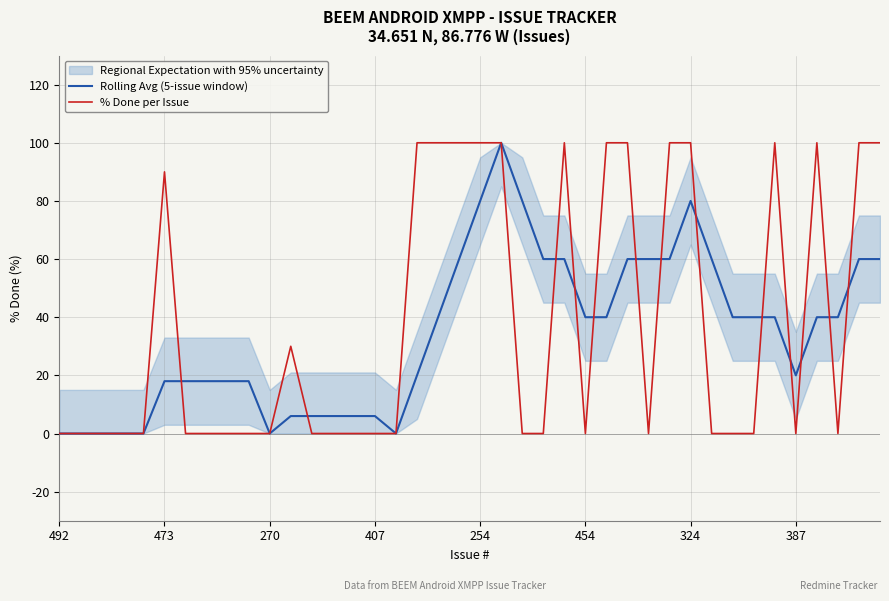

How many data points in Rolling Avg (5-issue window) are less than 40?

19